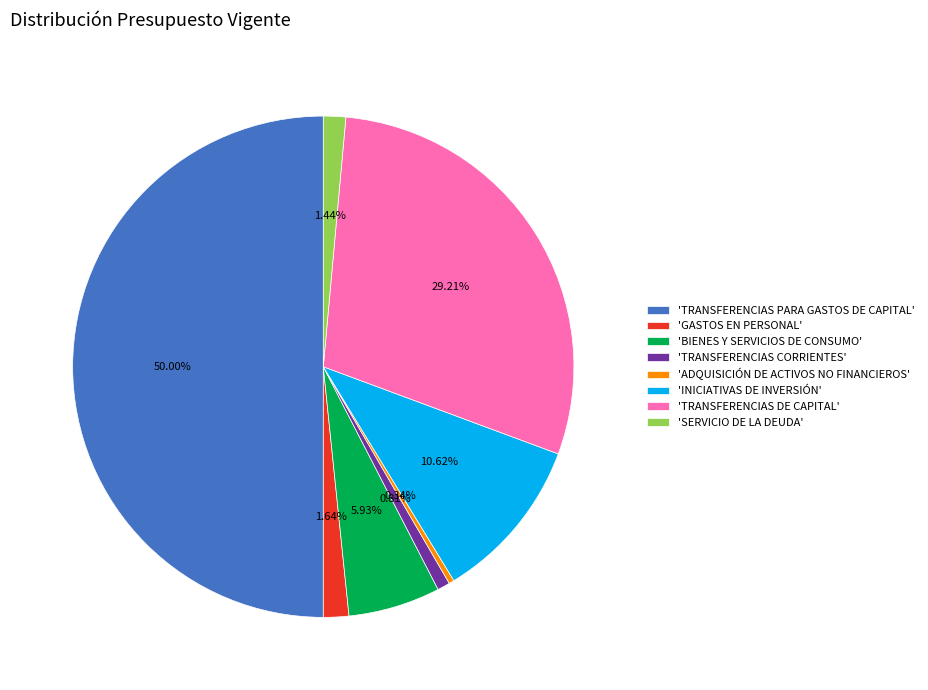

How many slices are in this pie chart?

8